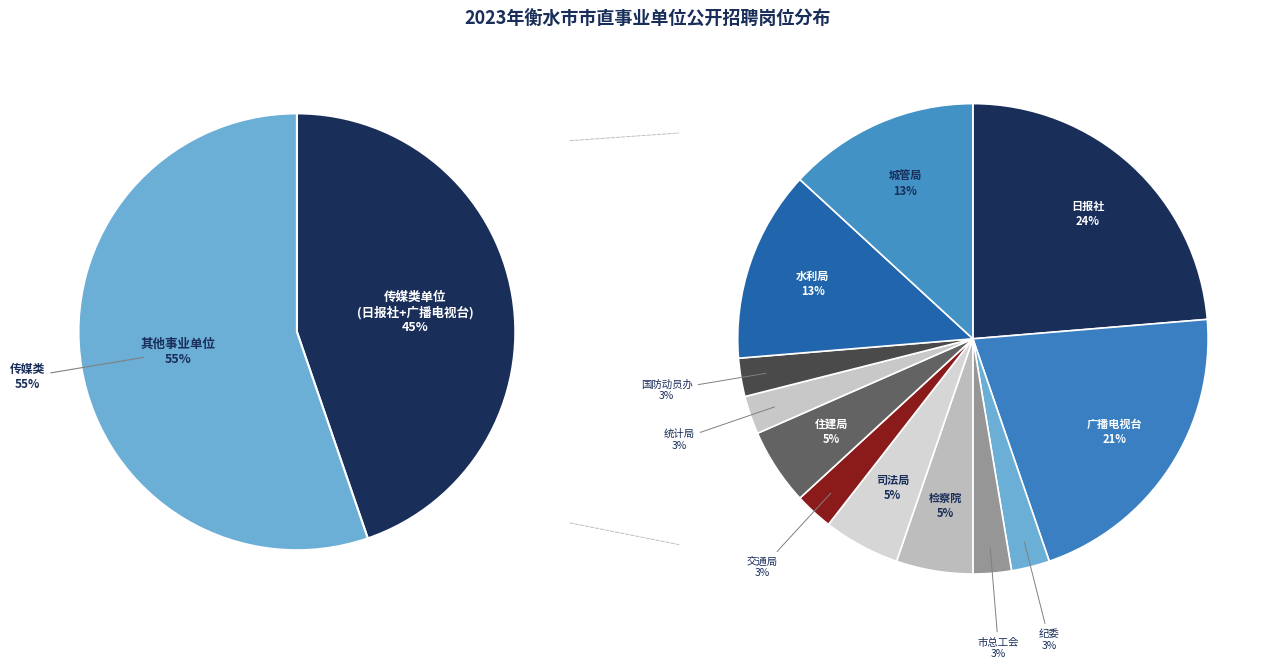

To the nearest percent, what portion does 衡水市司法局 represent?

5%